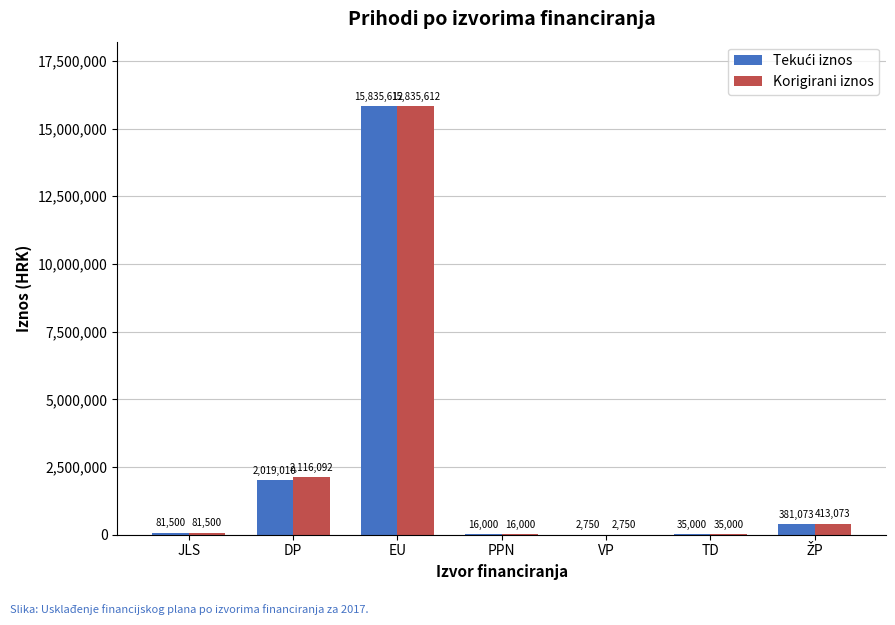

What is the highest value of the Korigirani iznos series?

15835612.4